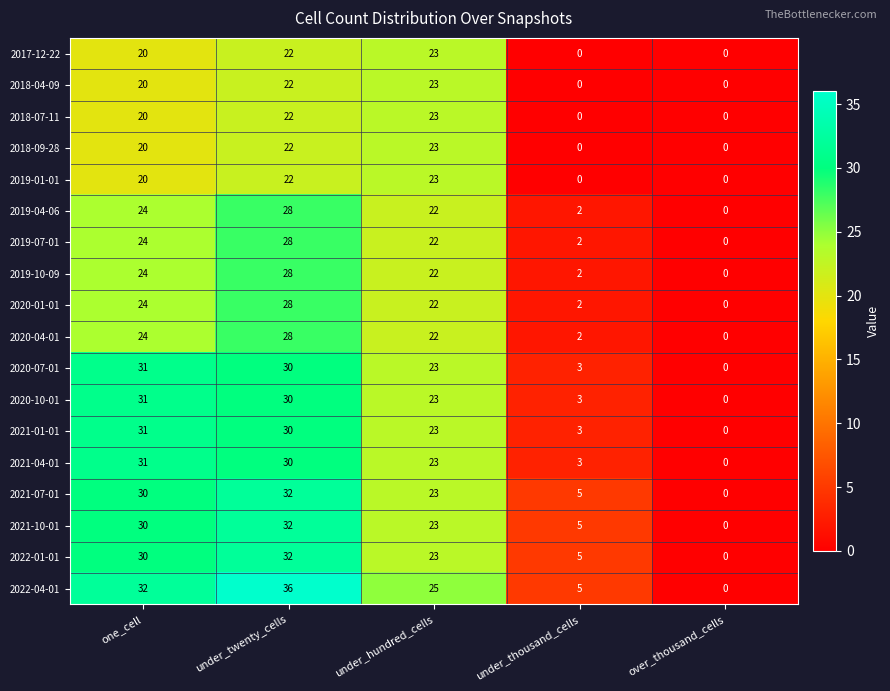

Which series has the largest total across all categories?

2022-04-01